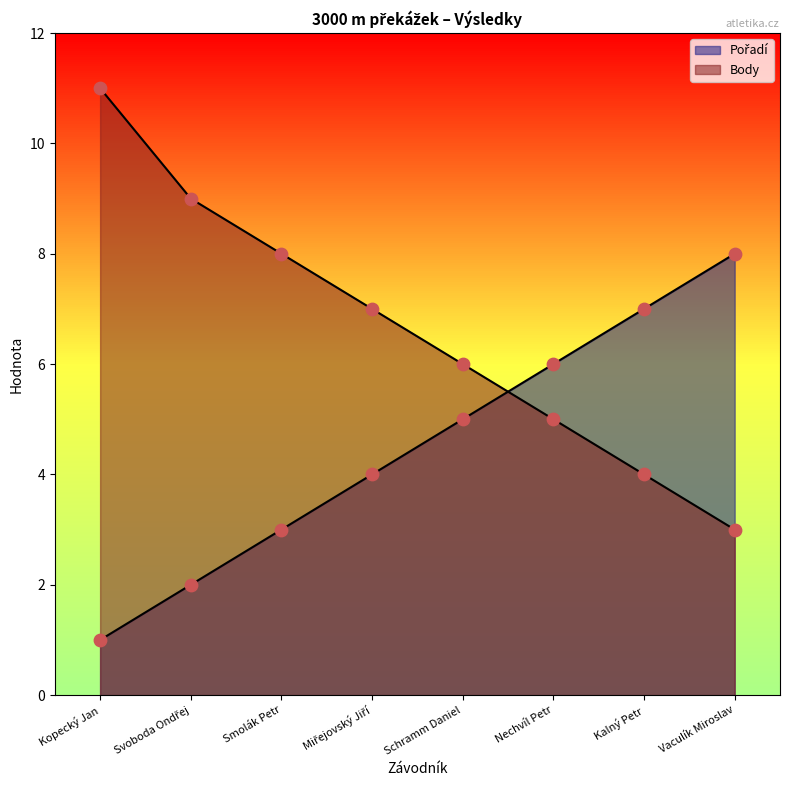

At which category is the sum across all series the highest?

Kopecký Jan